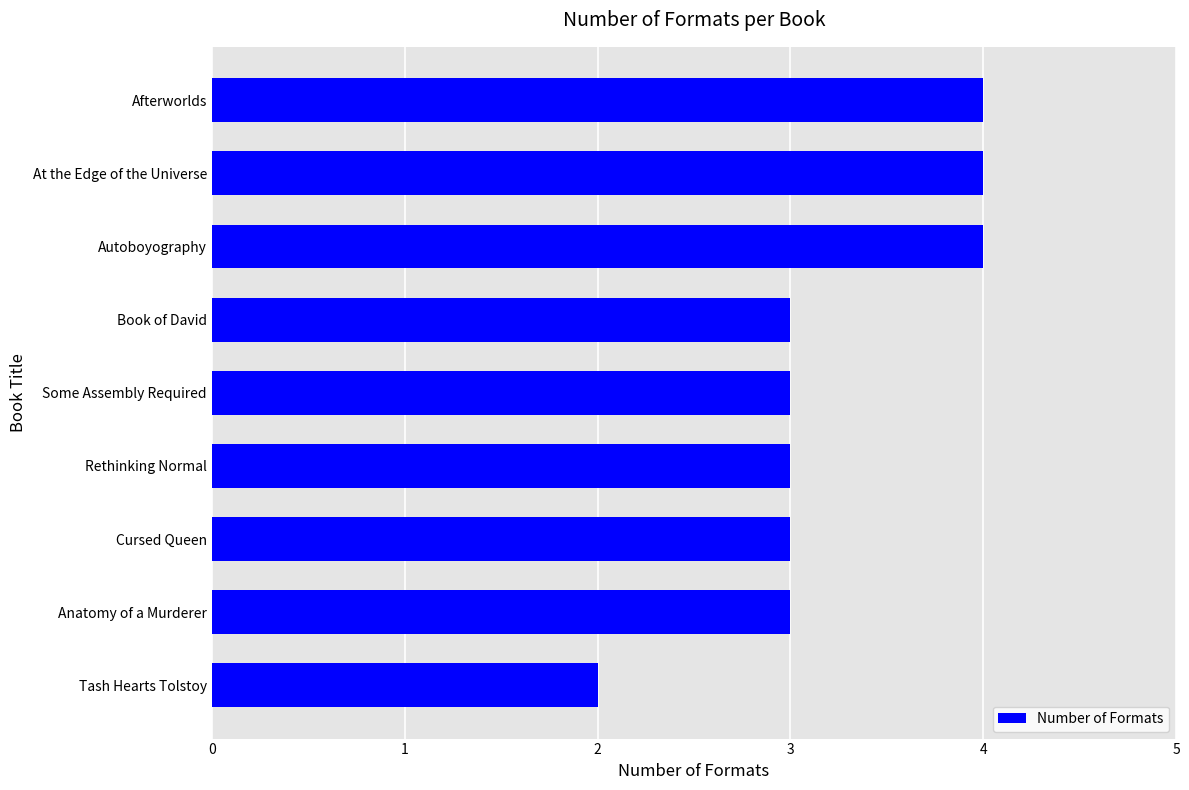

The chart shows a value of 5 at Anatomy of a Murderer. True or false?

False